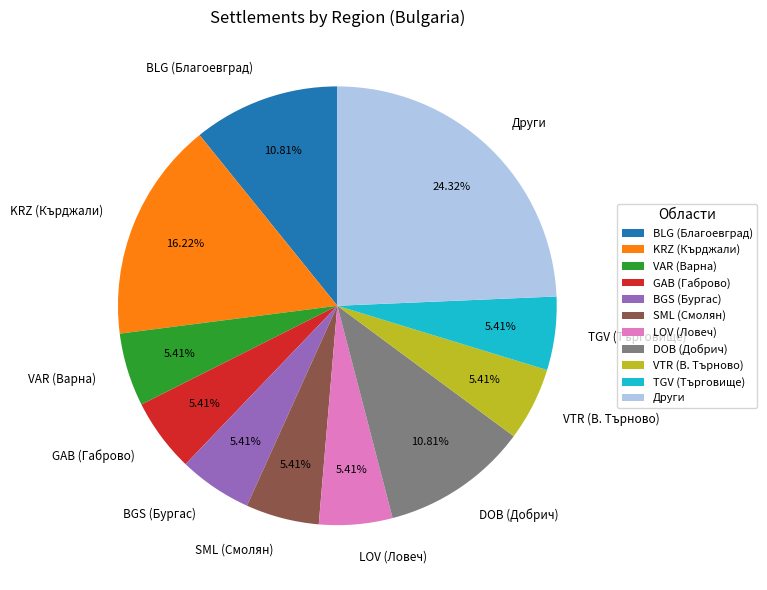

Between SML (Смолян) and DOB (Добрич), which is larger?

DOB (Добрич)